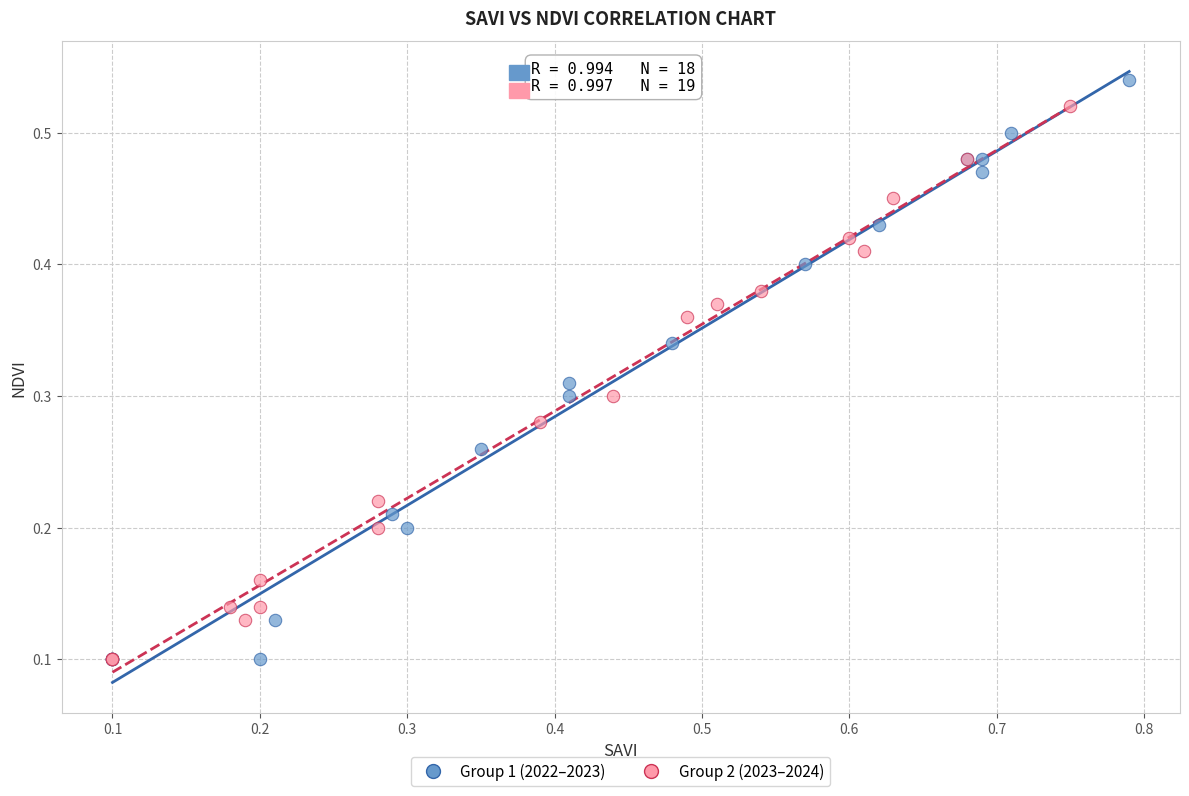

What are all the series names shown in the legend?

Group 1 (2022–2023), Group 2 (2023–2024)